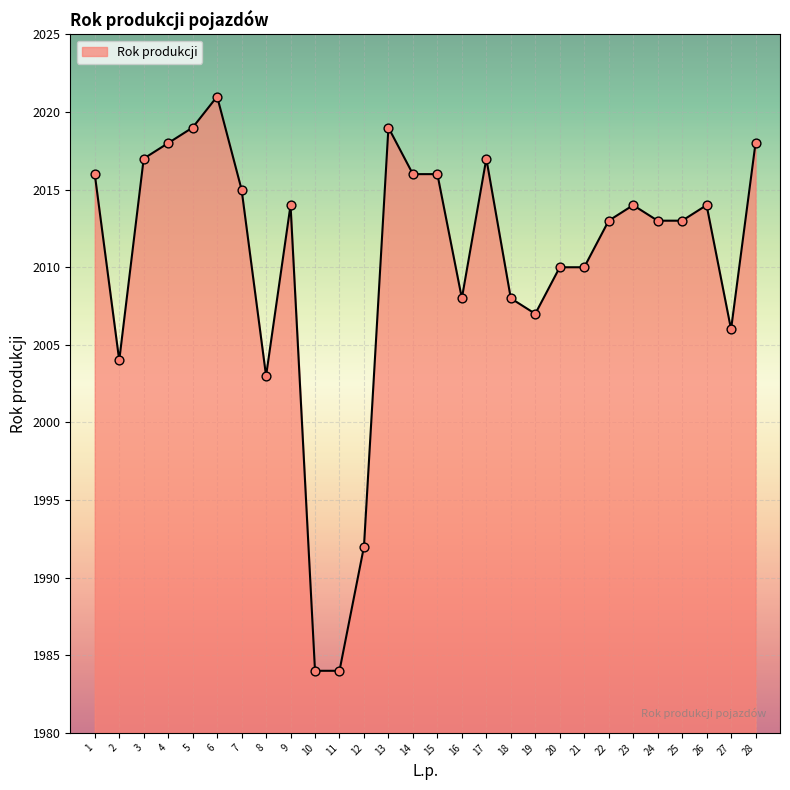

Approximately how many times larger is the value at 1 compared to 18?

1.0